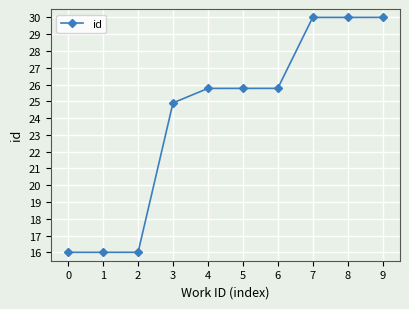

What is the sum of the values at 1 and 2?

32.0